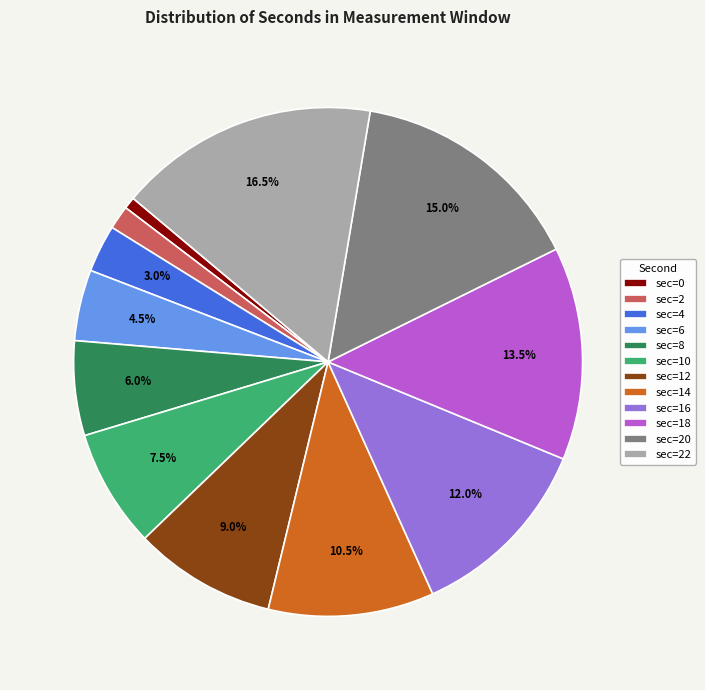

How many segments does this pie chart have?

12